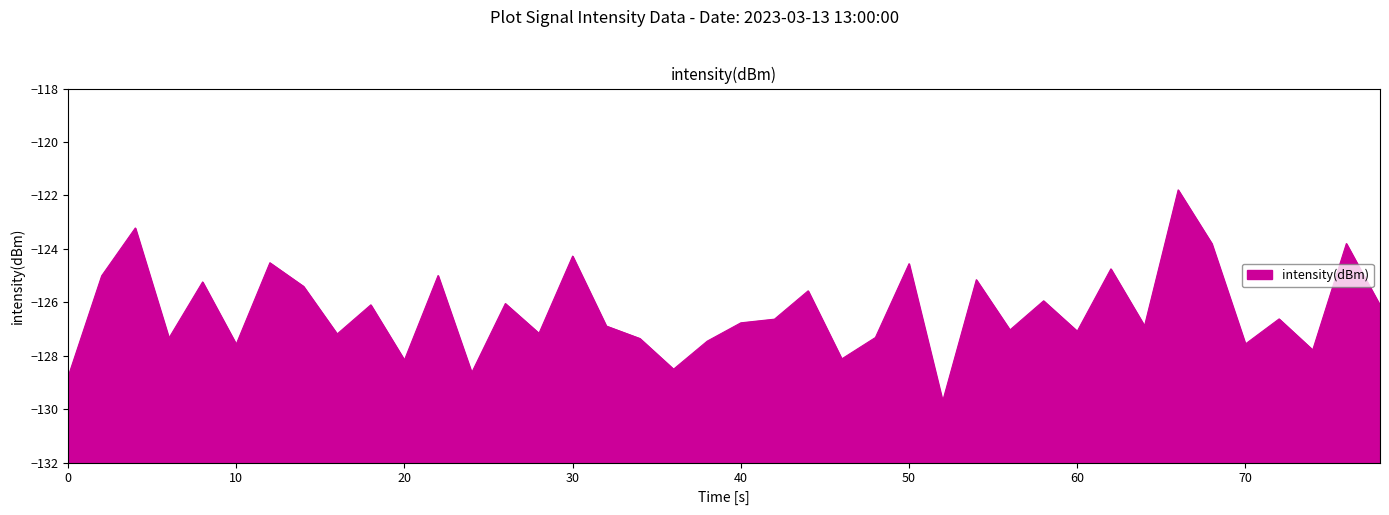

What is the average value?

-126.3